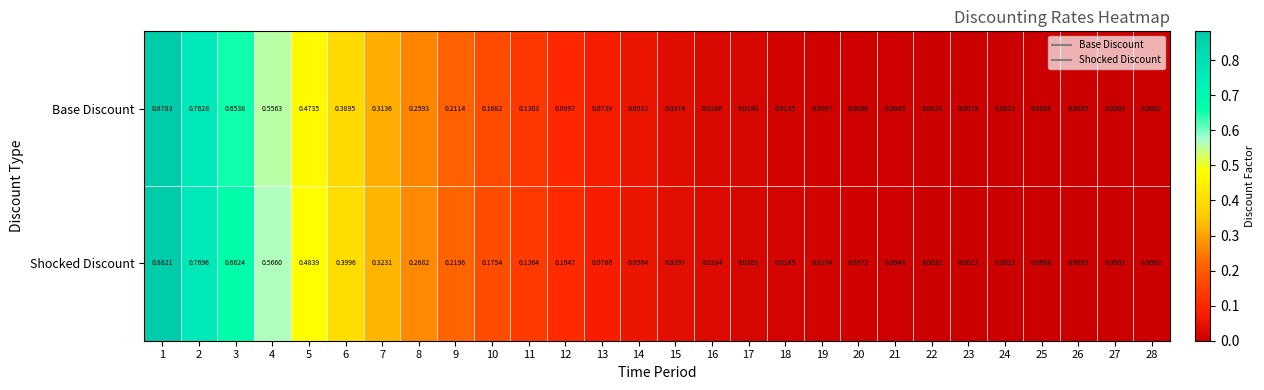

At how many categories does at least one series exceed 0?

28